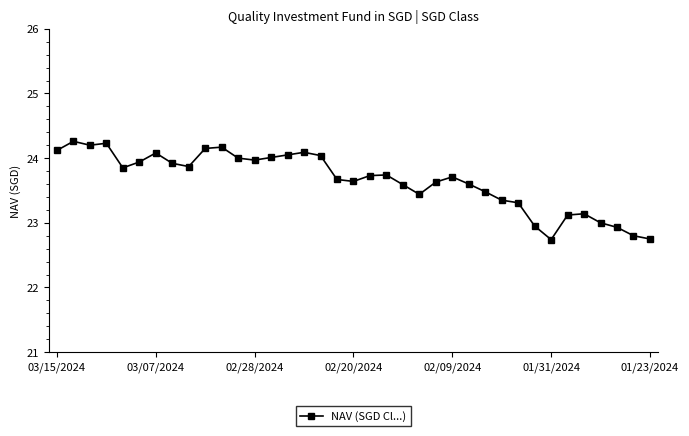

Is this an area chart (filled region under the line)?

No